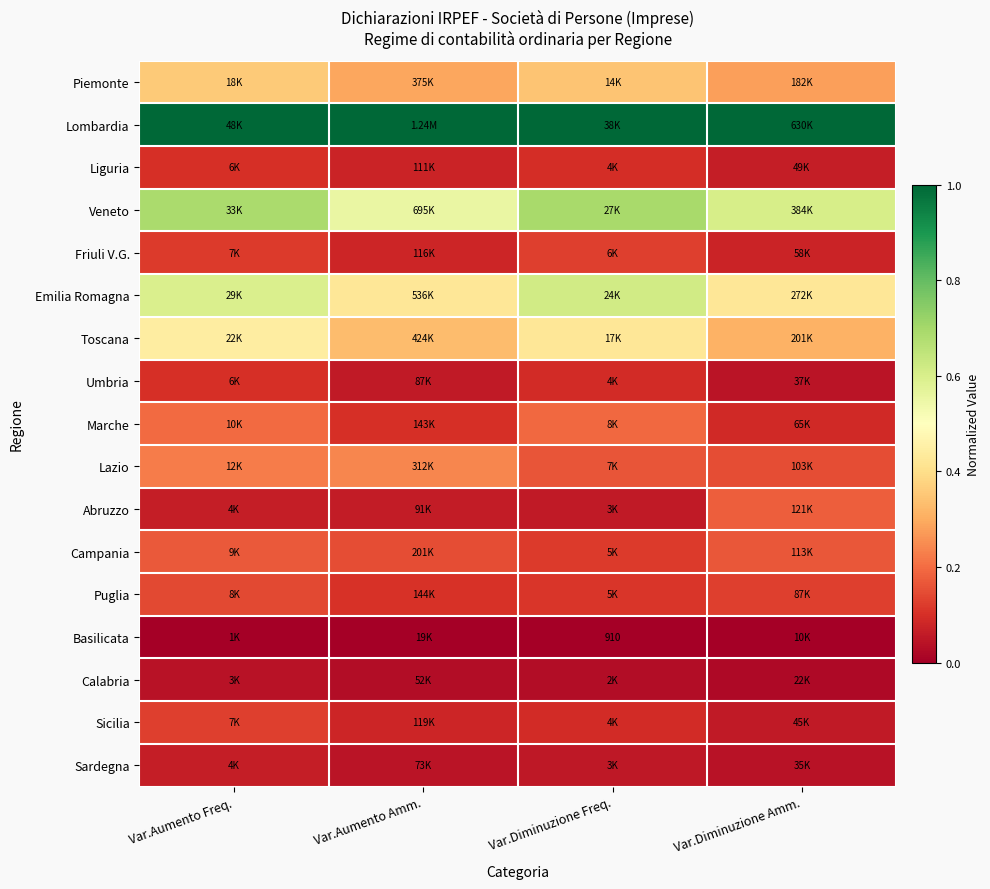

Rank the series by their maximum value, from highest to lowest.

Lombardia, Veneto, Emilia Romagna, Toscana, Piemonte, Lazio, Marche, Abruzzo, Campania, Puglia, Sicilia, Friuli V.G., Umbria, Liguria, Sardegna, Calabria, Basilicata